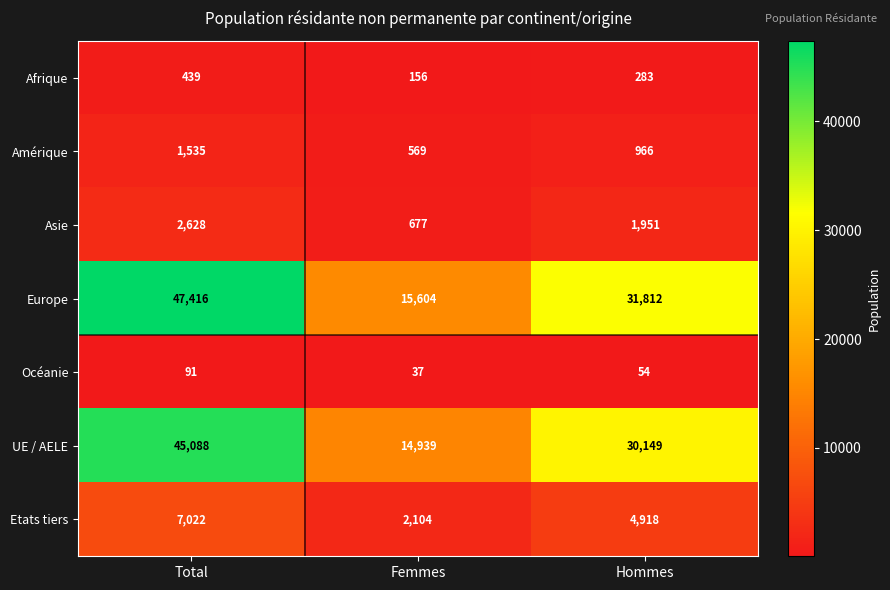

Where does the Amérique series first go above 966?

Total